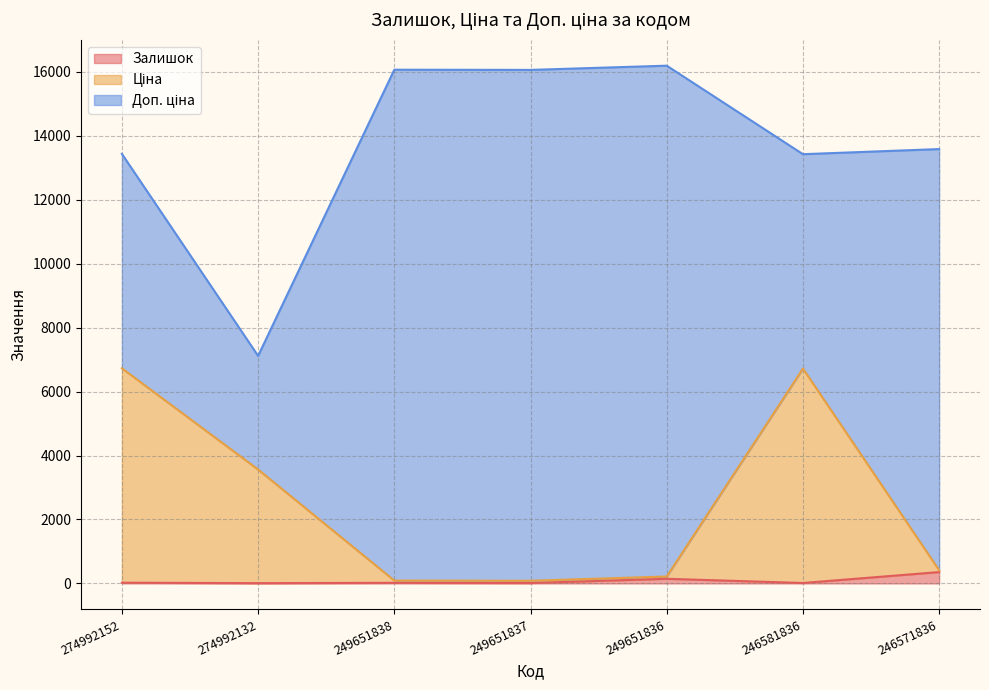

Between 274992152 and 249651837, which is larger?

274992152